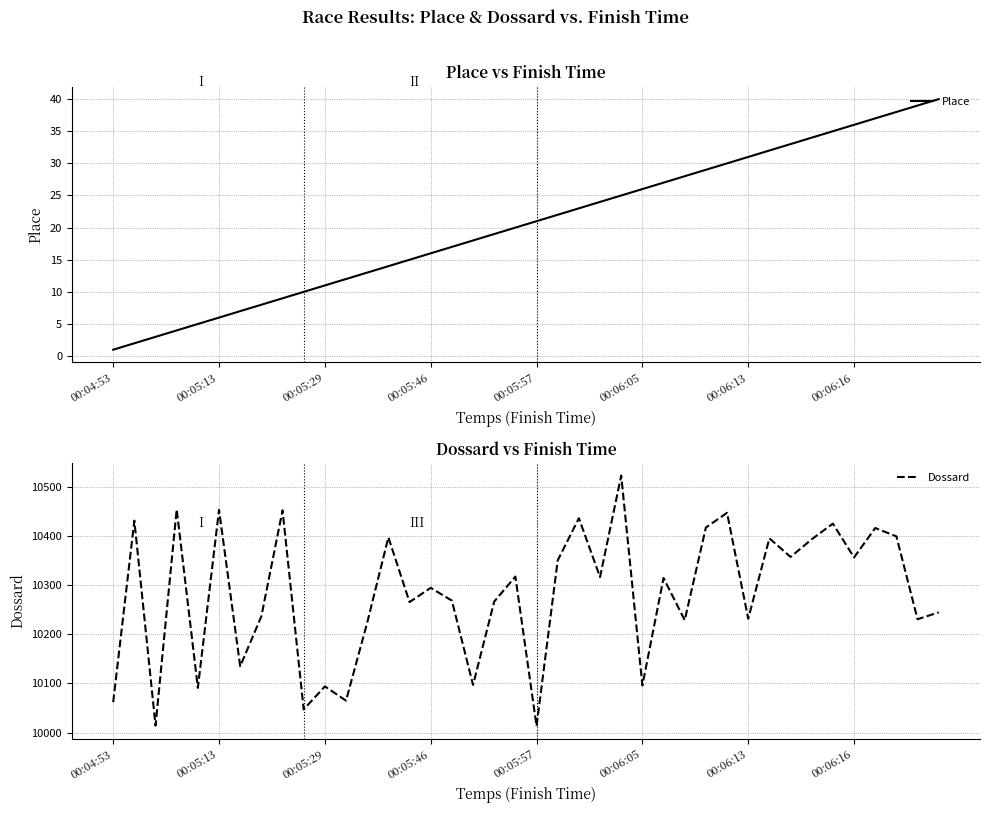

Rank the series by their maximum value, from highest to lowest.

Dossard, Place